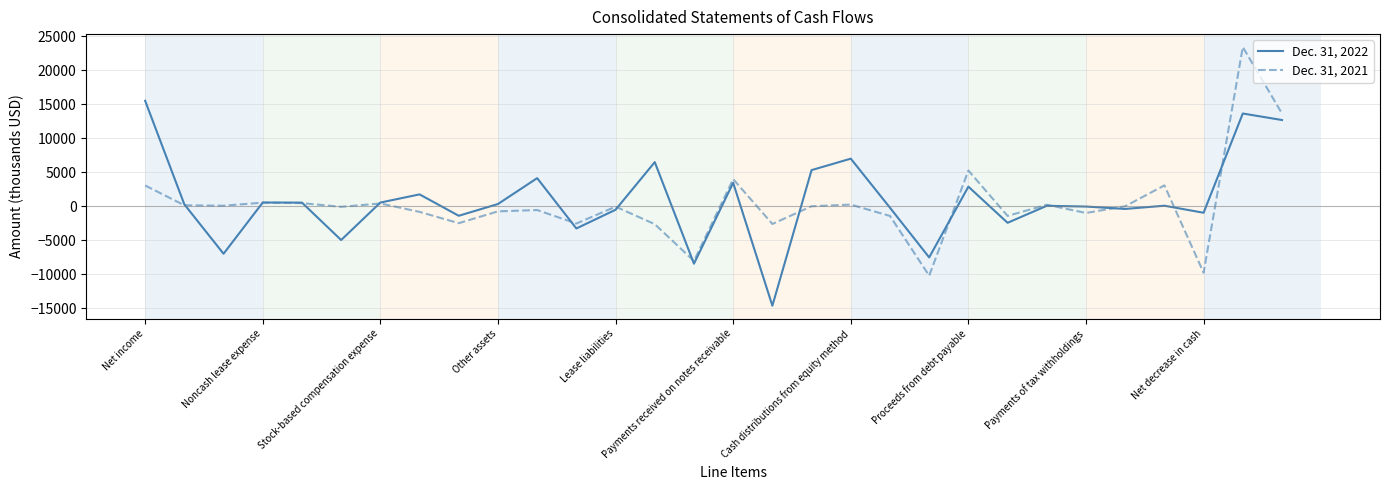

Rank the series by their maximum value, from lowest to highest.

Dec. 31, 2022, Dec. 31, 2021